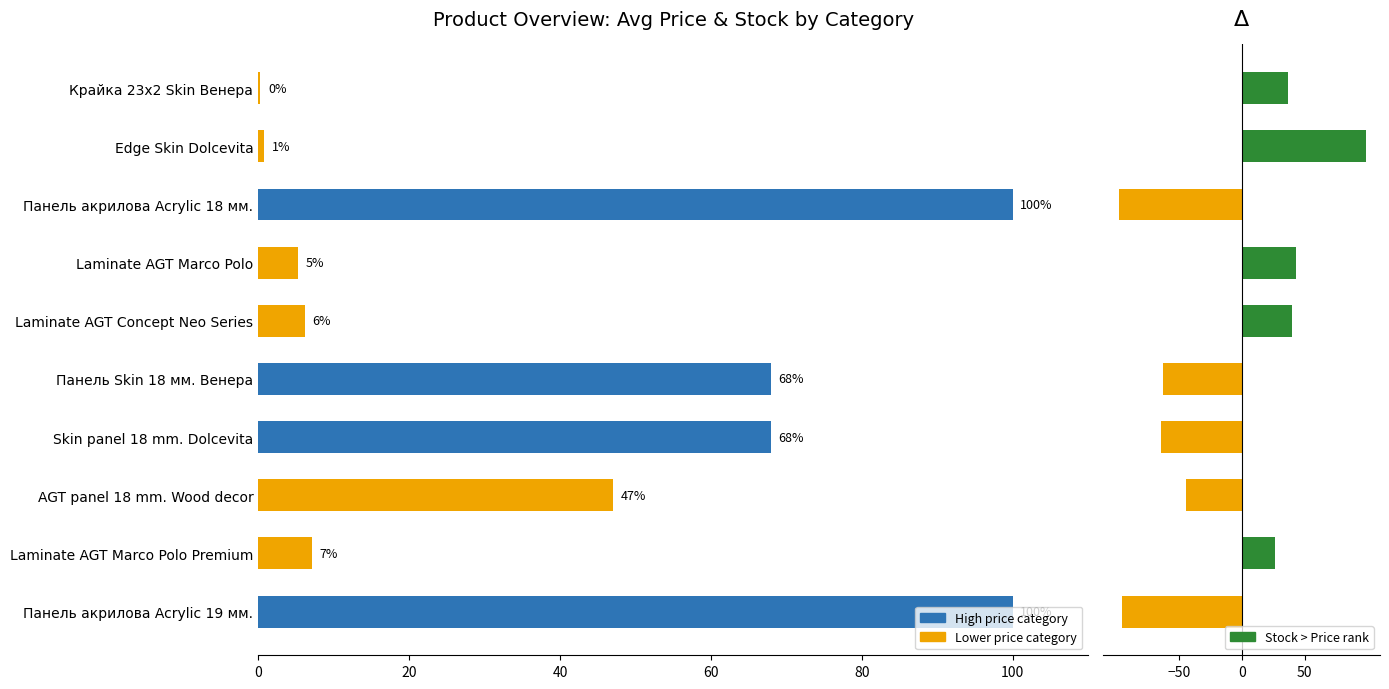

What is the difference between the maximum and minimum values in the Δ Stock vs Price series?

196.9